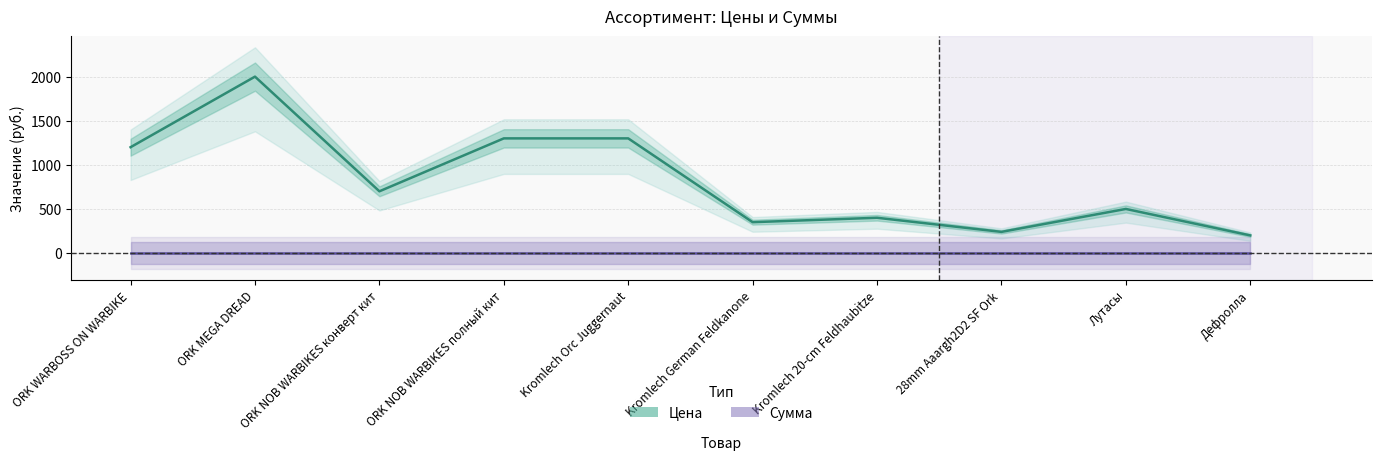

What is the label of the 3rd point from the left?

ORK NOB WARBIKES конверт кит